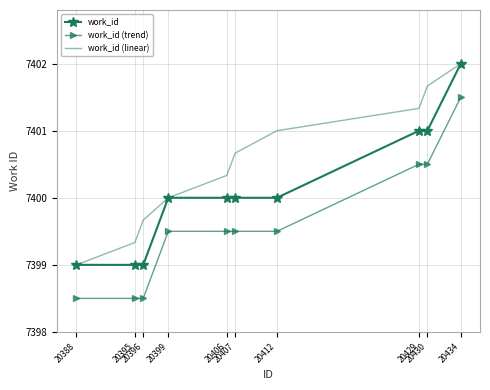

What is the spread (max minus min) of values at 20396?

1.2